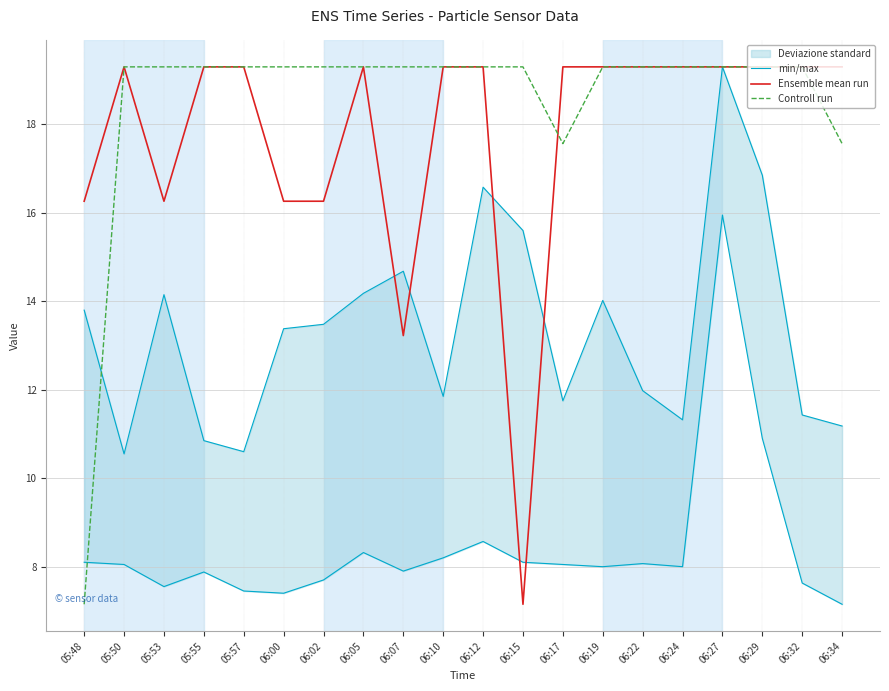

Reading left to right, extract all data points from this chart.

min/max: 05:48=13.8	05:50=10.6	05:53=14.2	05:55=10.8	05:57=10.6	06:00=13.4	06:02=13.5	06:05=14.2	06:07=14.7	06:10=11.8	06:12=16.6	06:15=15.6	06:17=11.8	06:19=14.0	06:22=12.0	06:24=11.3	06:27=19.3	06:29=16.9	06:32=11.4	06:34=11.2
Ensemble mean run: 05:48=16.3	05:50=19.3	05:53=16.3	05:55=19.3	05:57=19.3	06:00=16.3	06:02=16.3	06:05=19.3	06:07=13.2	06:10=19.3	06:12=19.3	06:15=7.2	06:17=19.3	06:19=19.3	06:22=19.3	06:24=19.3	06:27=19.3	06:29=19.3	06:32=19.3	06:34=19.3
Controll run: 05:48=7.2	05:50=19.3	05:53=19.3	05:55=19.3	05:57=19.3	06:00=19.3	06:02=19.3	06:05=19.3	06:07=19.3	06:10=19.3	06:12=19.3	06:15=19.3	06:17=17.6	06:19=19.3	06:22=19.3	06:24=19.3	06:27=19.3	06:29=19.3	06:32=19.3	06:34=17.6